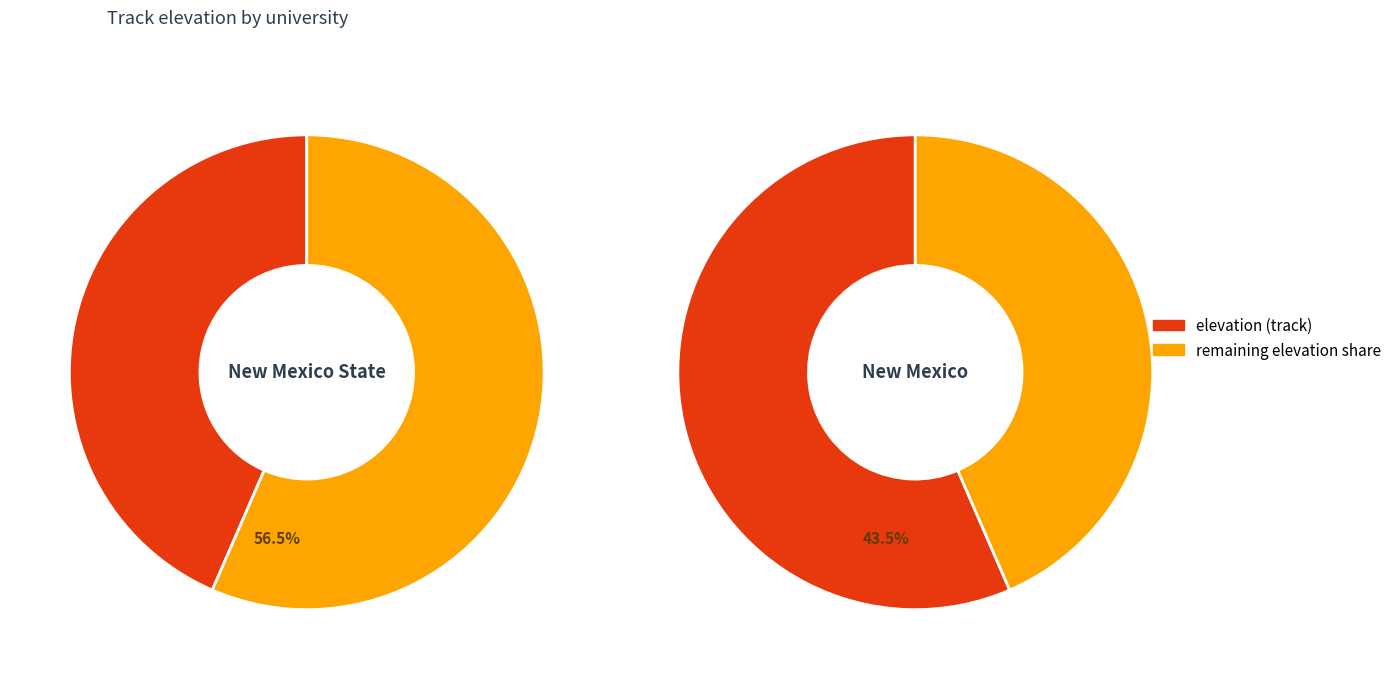

Which category has the biggest portion of the pie?

New Mexico